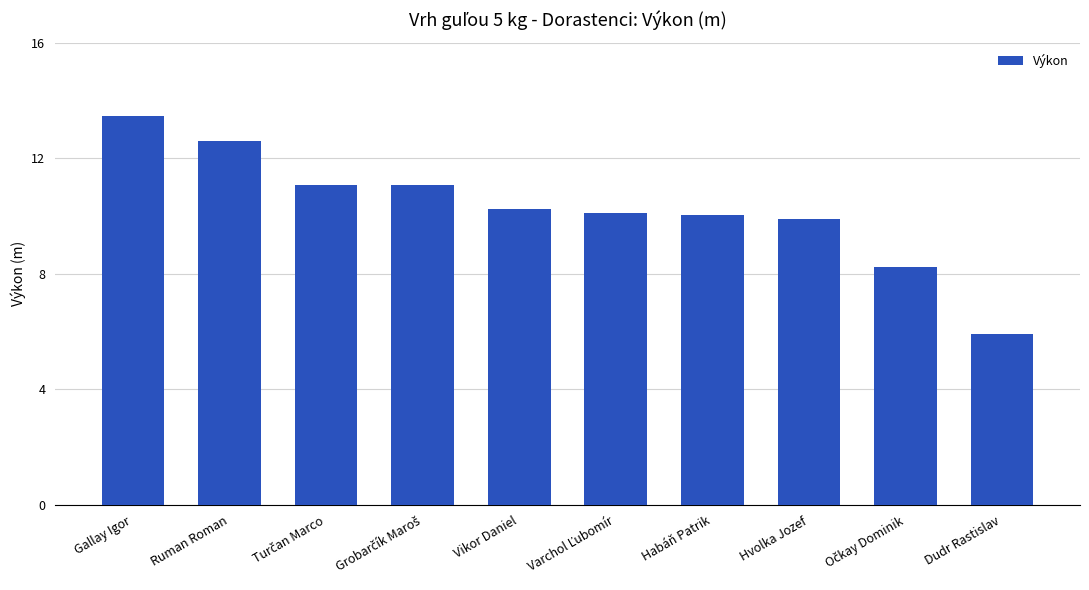

Which has a higher value, Dudr Rastislav or Vikor Daniel?

Vikor Daniel